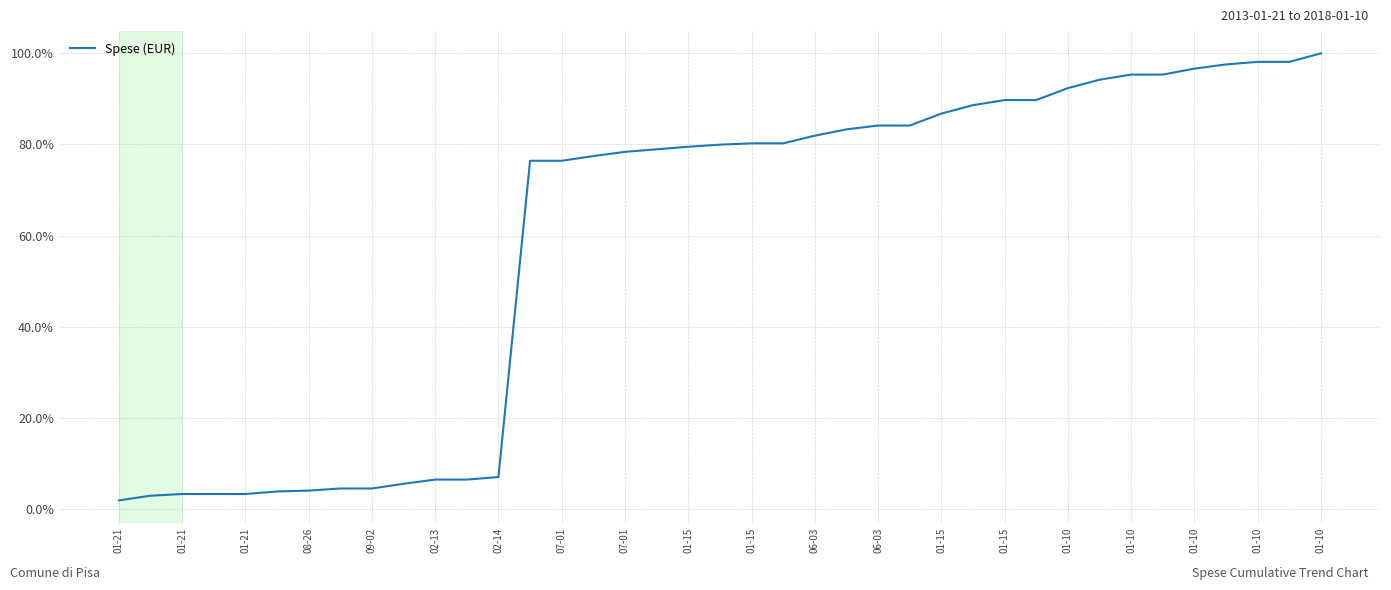

What is the greatest value displayed?

100.0